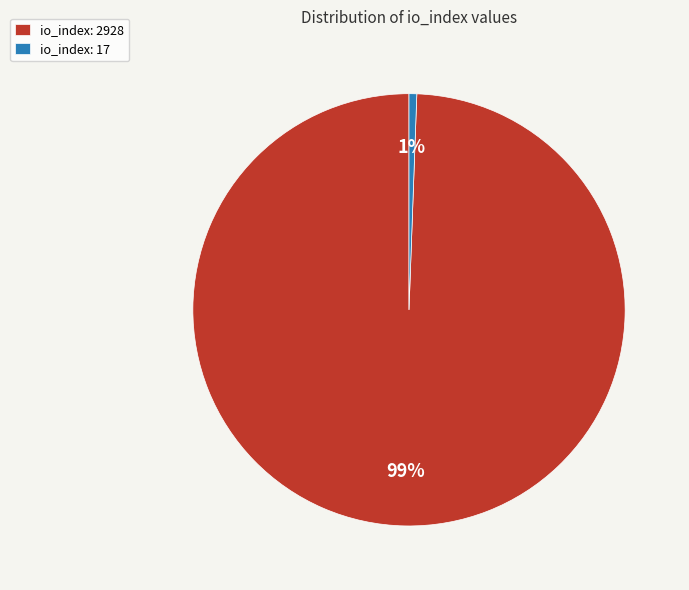

Does io_index: 17 account for over 50% of the chart?

No